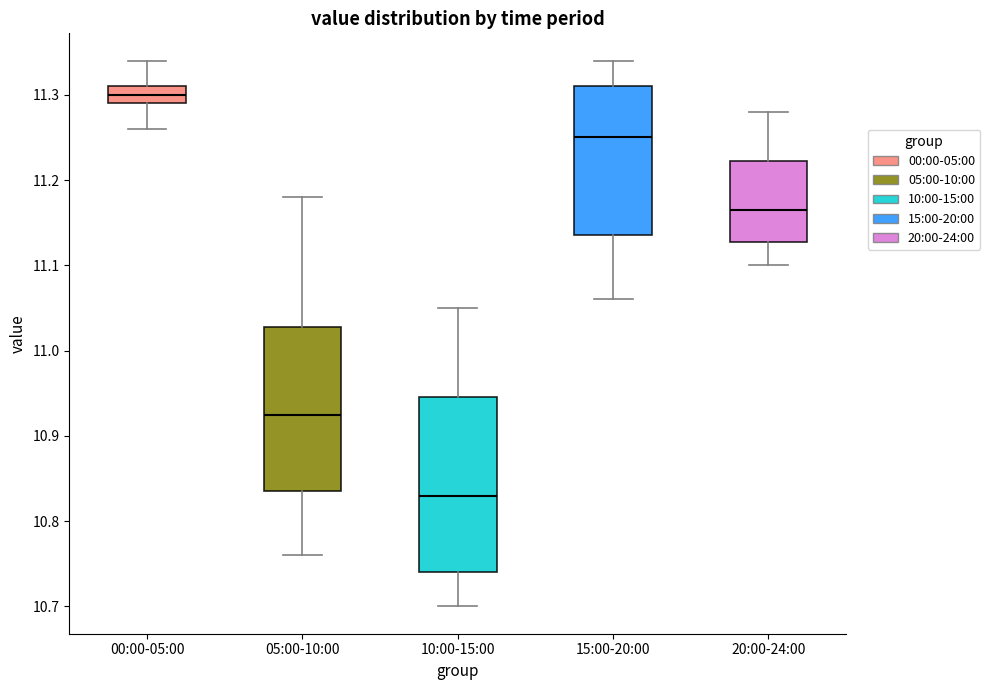

Reading left to right, transcribe this box plot: for each box, give where its median line is, the range the box spans, and where its two whiskers end, as read against the y-axis. The values are not printed on the chart, so give them approximately, as read against the axis.

00:00-05:00: median 11.30, box 11.29 to 11.31, whiskers 11.26 to 11.34
05:00-10:00: median 10.93, box 10.84 to 11.03, whiskers 10.76 to 11.18
10:00-15:00: median 10.83, box 10.74 to 10.95, whiskers 10.70 to 11.05
15:00-20:00: median 11.25, box 11.14 to 11.31, whiskers 11.06 to 11.34
20:00-24:00: median 11.17, box 11.13 to 11.22, whiskers 11.10 to 11.28